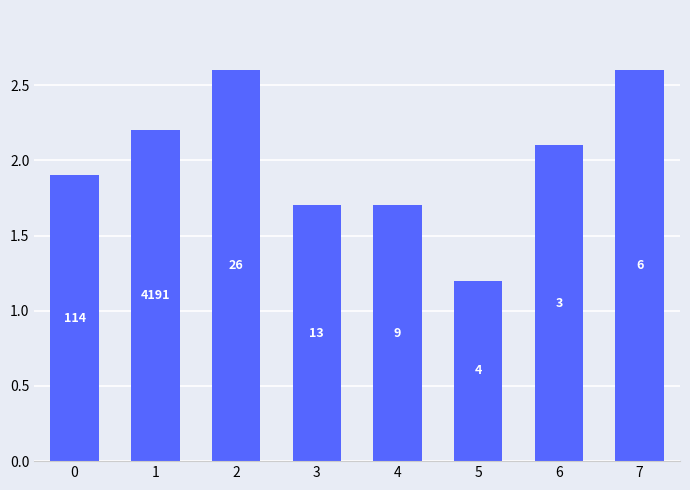

Rank the categories by value from lowest to highest.

5, 3, 4, 0, 6, 1, 2, 7